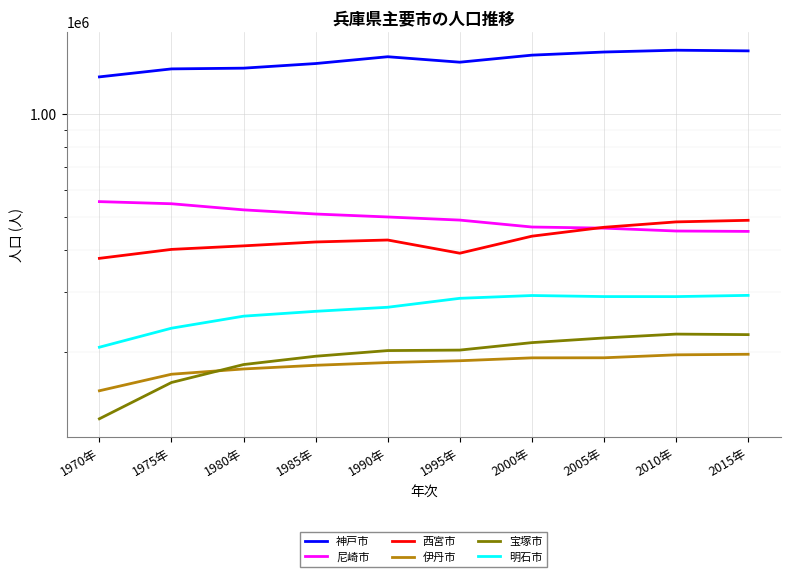

What is the label of the 7th point from the right?

1985年